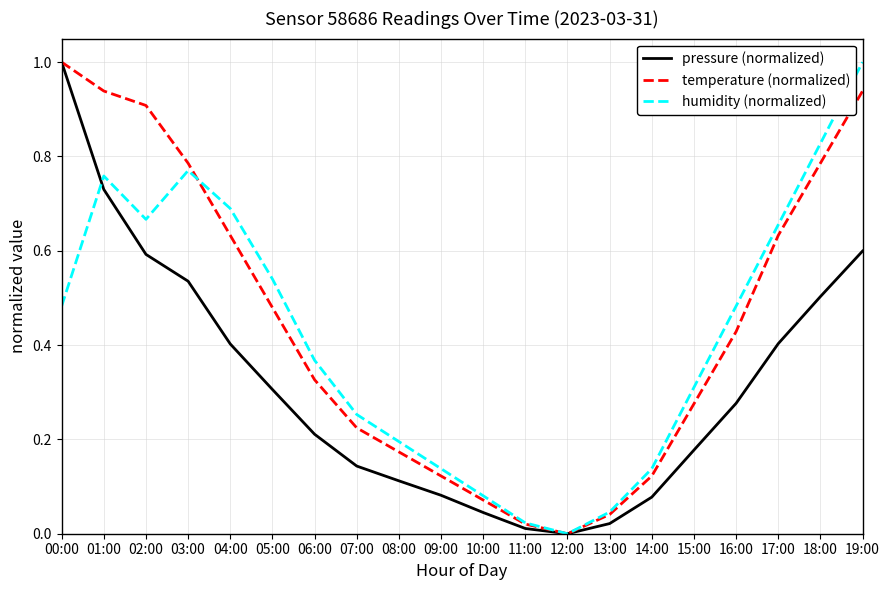

What position from the right is 01:00?

19